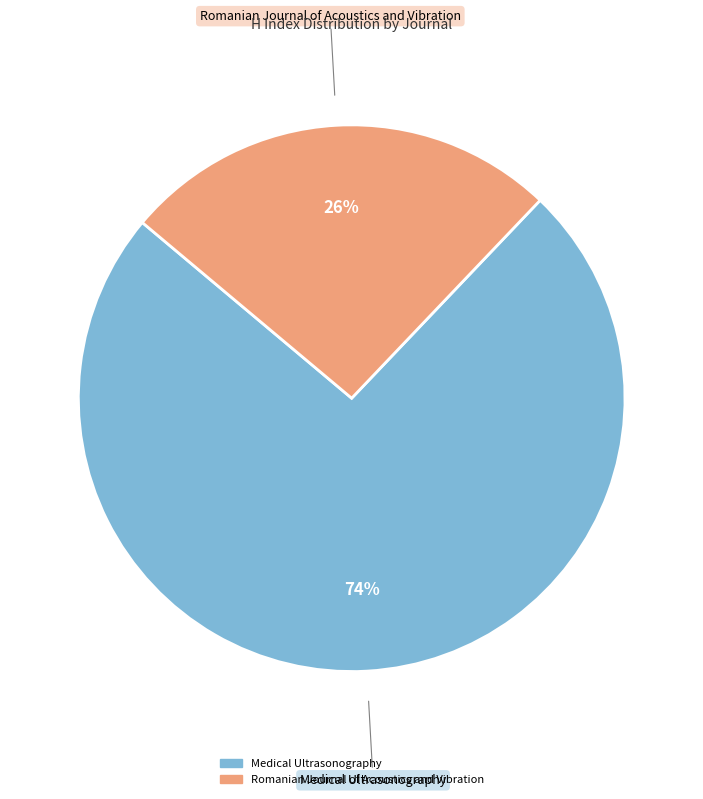

Rank the categories by value from lowest to highest.

Romanian Journal of Acoustics and Vibration, Medical Ultrasonography